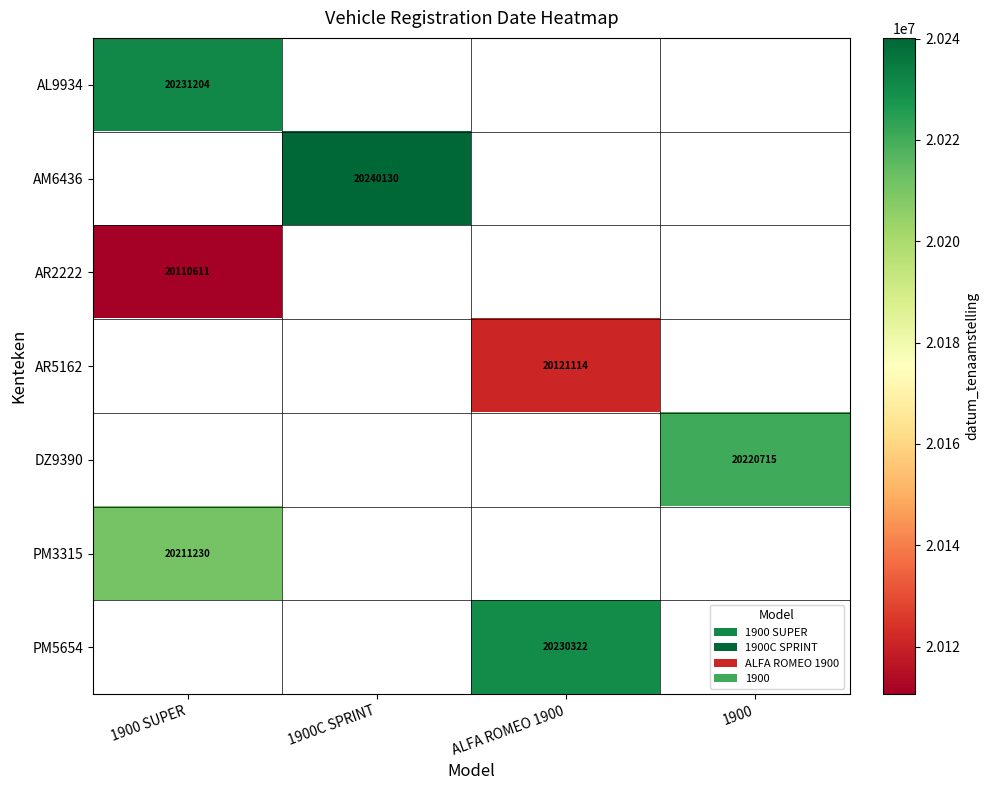

The value of PM3315 at 1900 SUPER is 9415404. True or false?

False